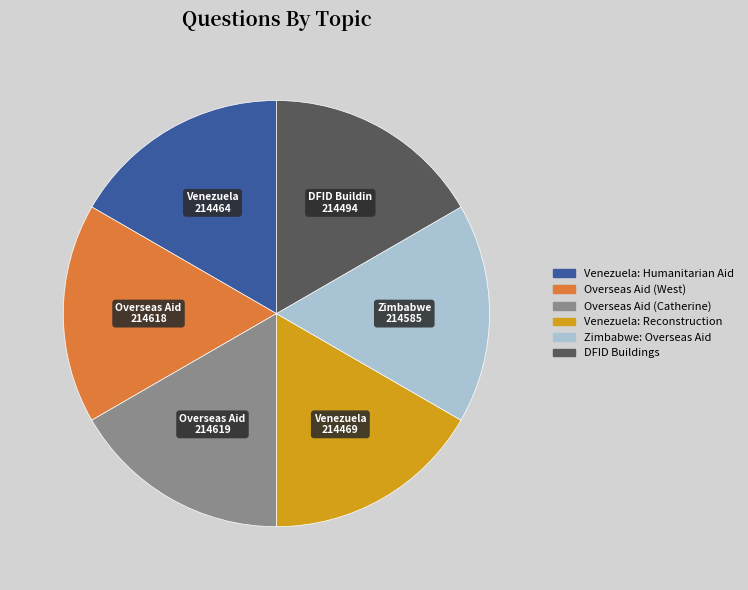

The Overseas Aid (West) slice represents 7% of the pie. True or false?

False